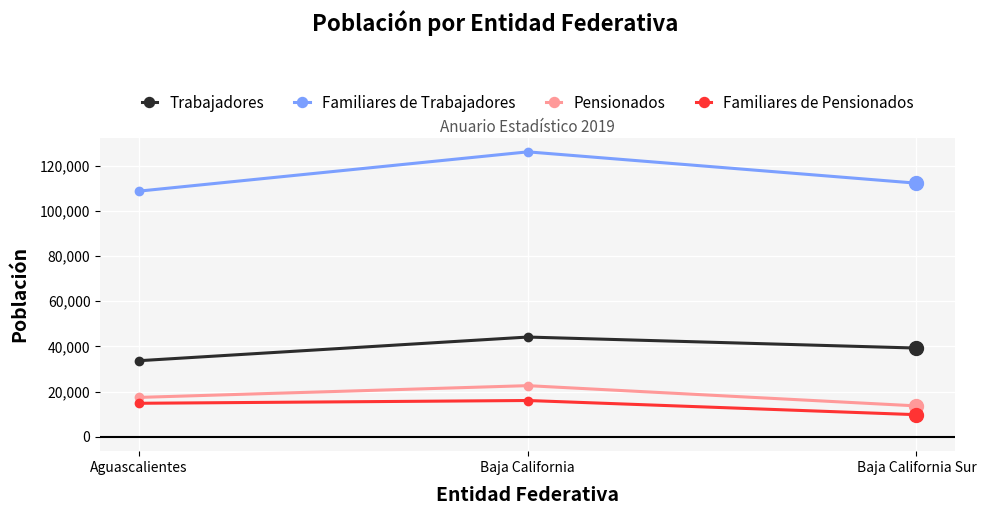

At how many categories does at least one series exceed 16134?

3